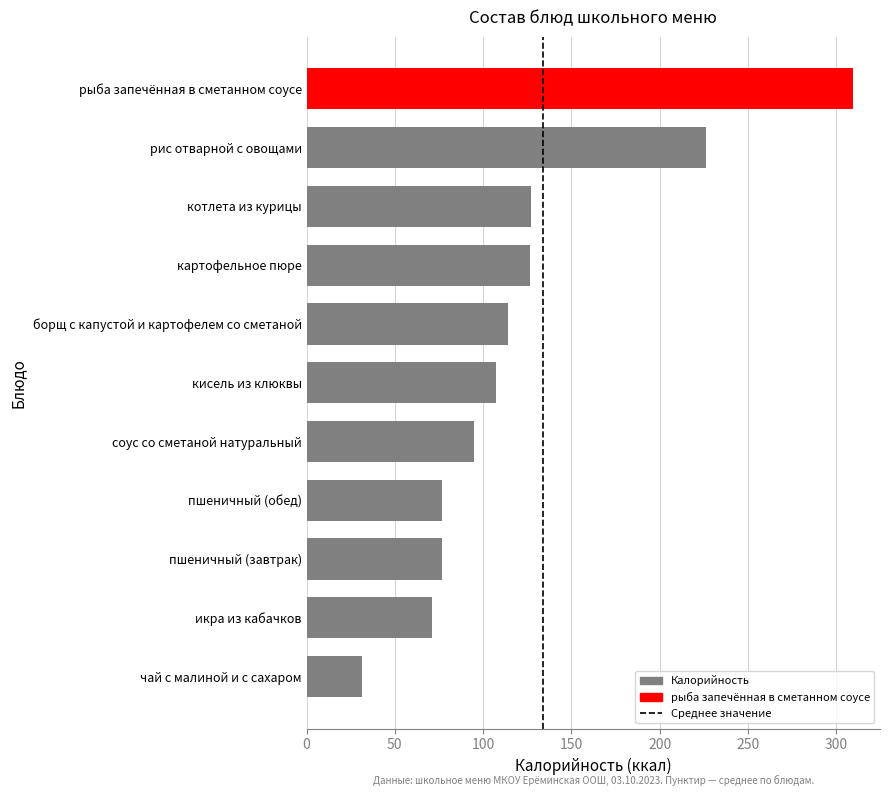

What is the sum of all values?

1361.3